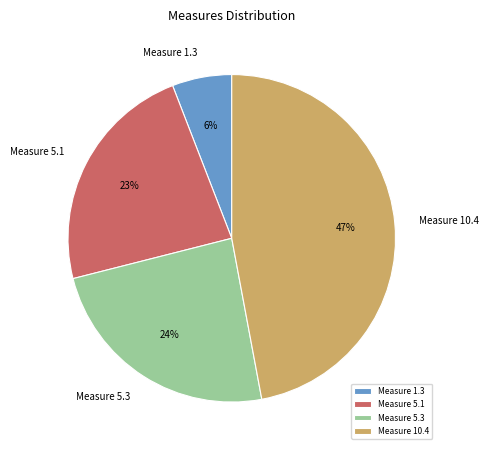

Which category has the biggest portion of the pie?

Measure 10.4